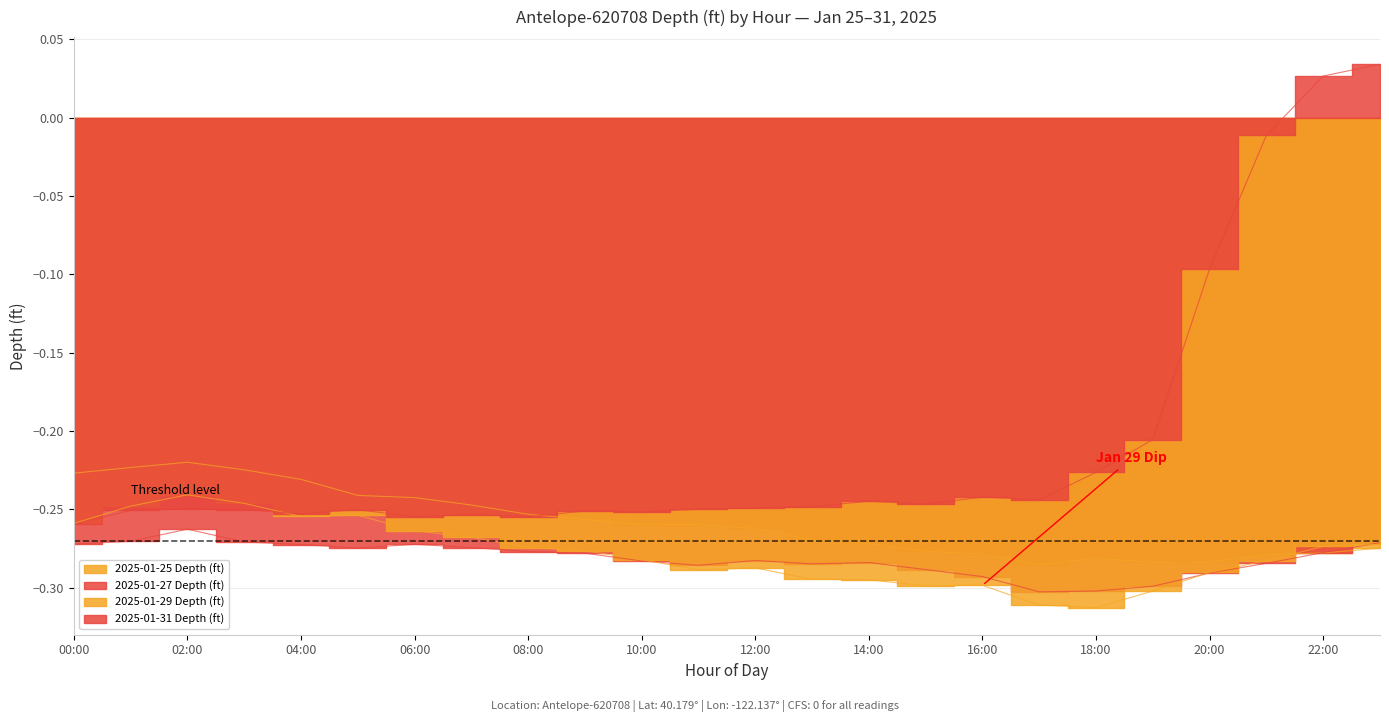

Count the number of data series in this chart.

4